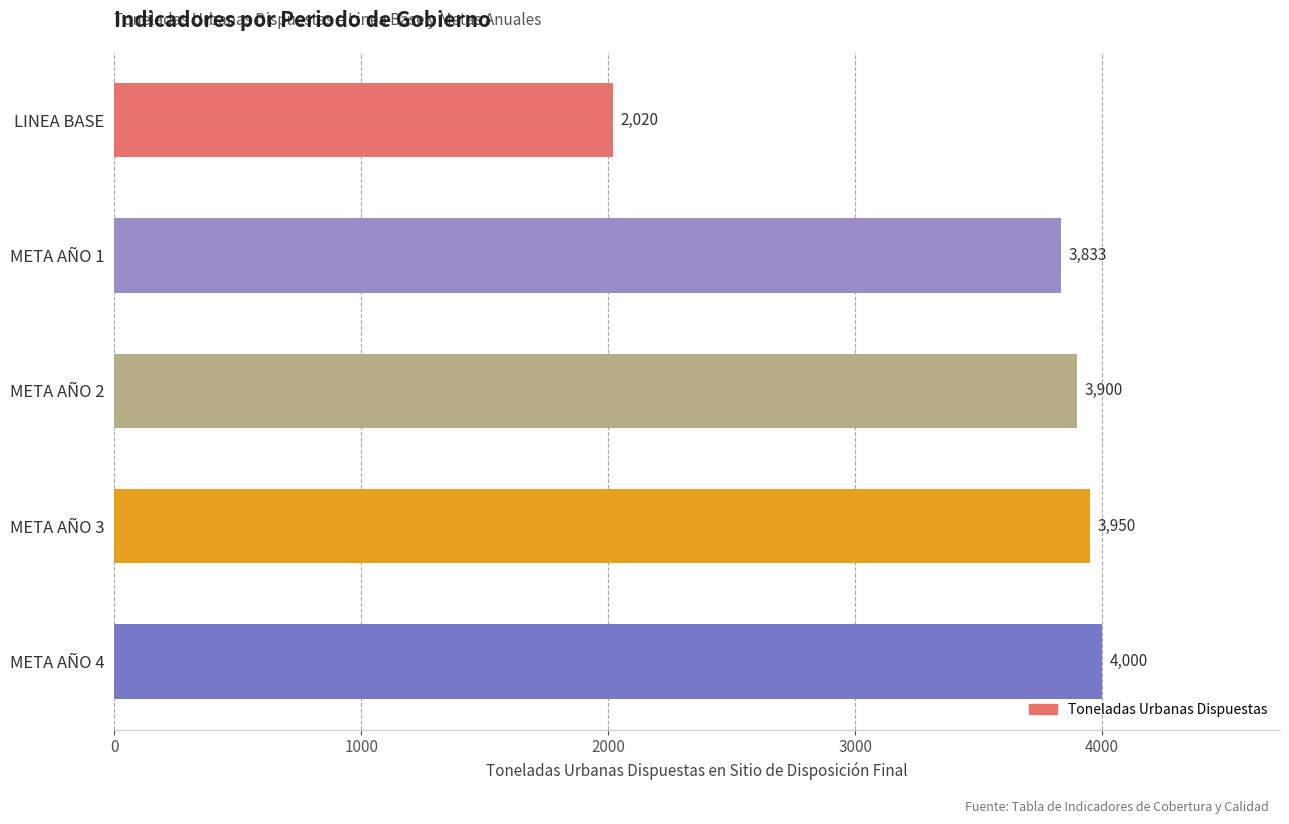

Reading bottom to top, transcribe all the data shown in this chart.

4000	3950	3900	3833	2020